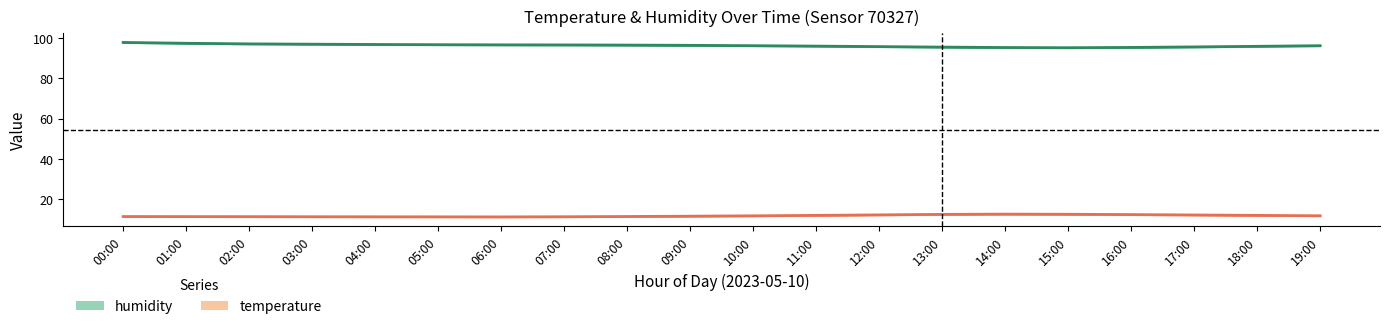

What is the minimum value shown in the chart?

11.3